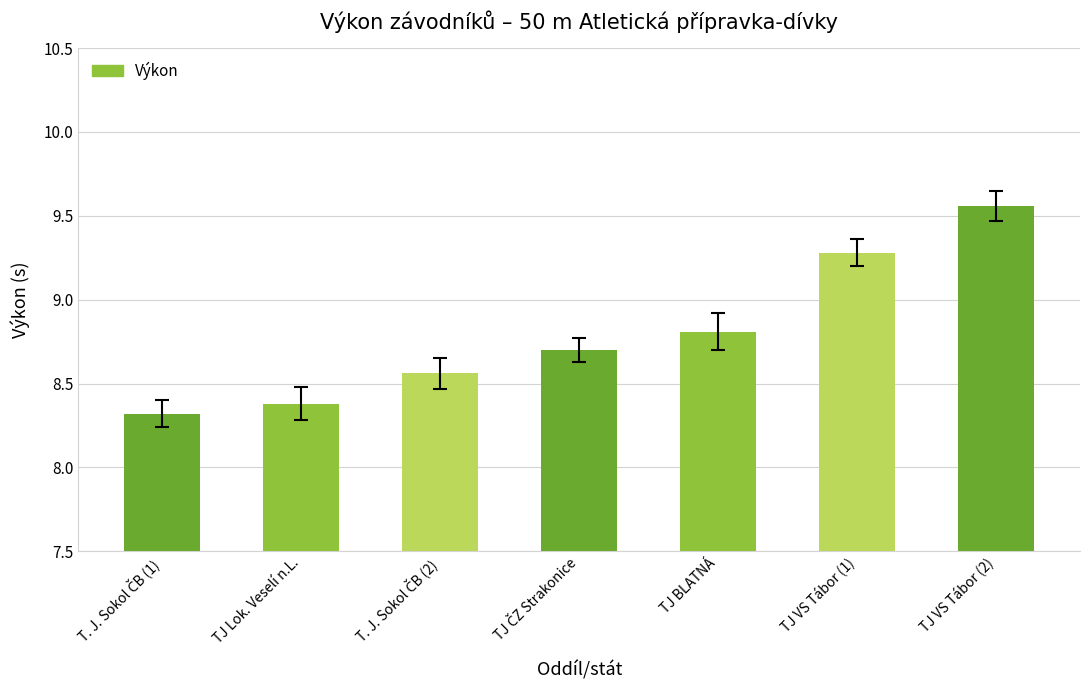

How many values are between 8 and 9?

5